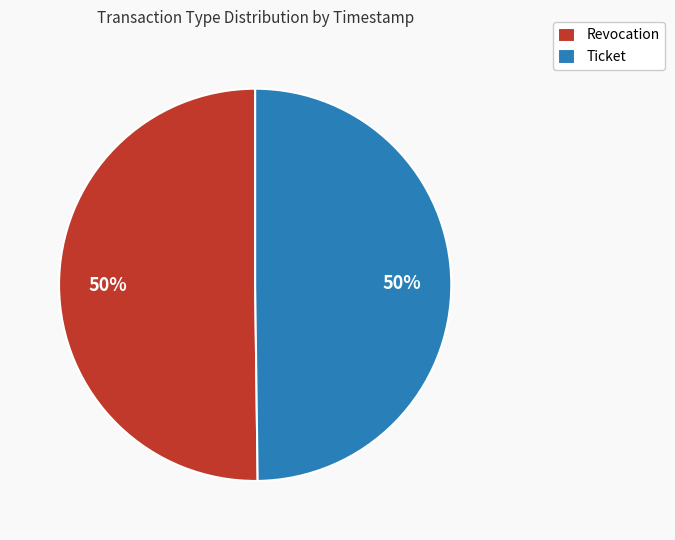

To the nearest percent, what is the average slice percentage?

50%